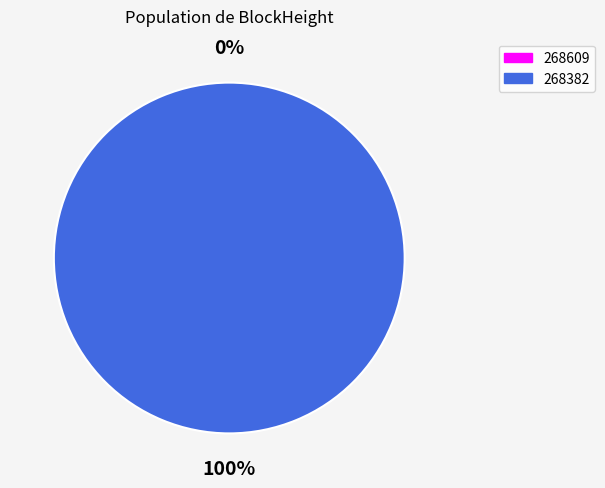

What portion of the pie excludes 268609?

100.0%